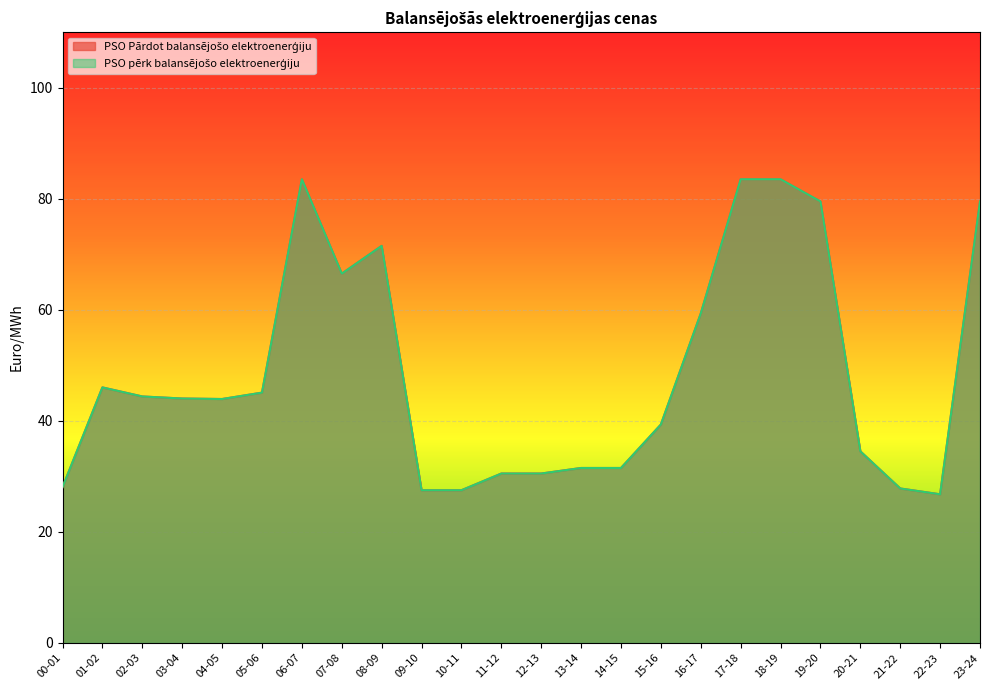

At which label does PSO pērk balansējošo elektroenerģiju reach its peak?

06-07